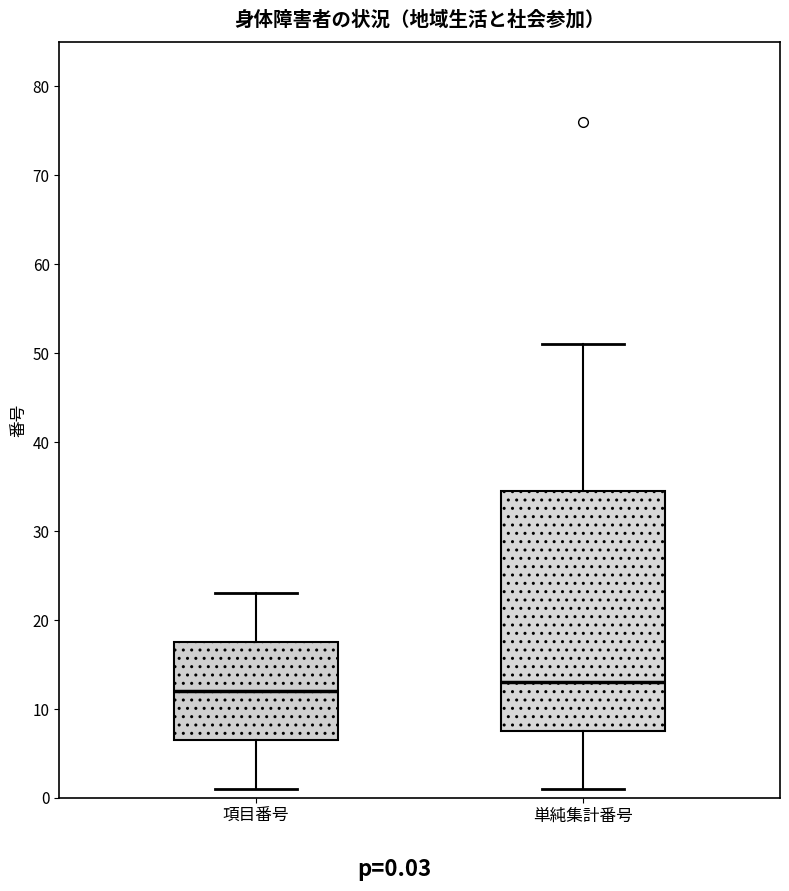

Reading left to right, transcribe this box plot: for each box, give where its median line is, the range the box spans, and where its two whiskers end, as read against the y-axis. The values are not printed on the chart, so give them approximately, as read against the axis.

項目番号: median 12, box 7 to 18, whiskers 1 to 23
単純集計番号: median 13, box 8 to 35, whiskers 1 to 51